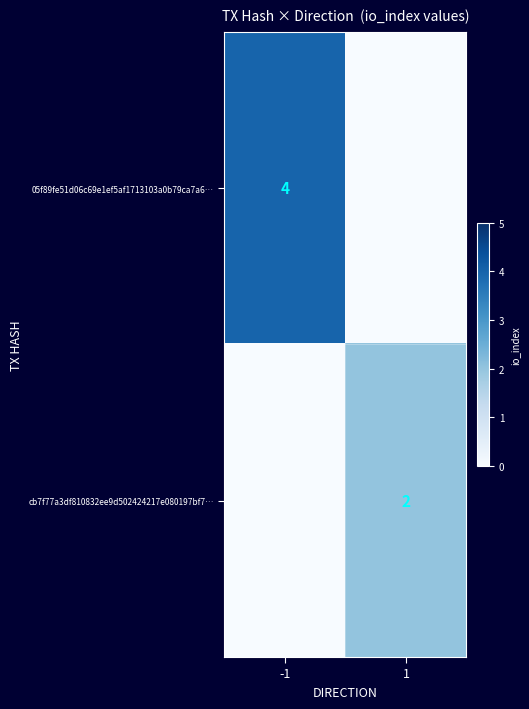

What is the total value across all series at 1?

2